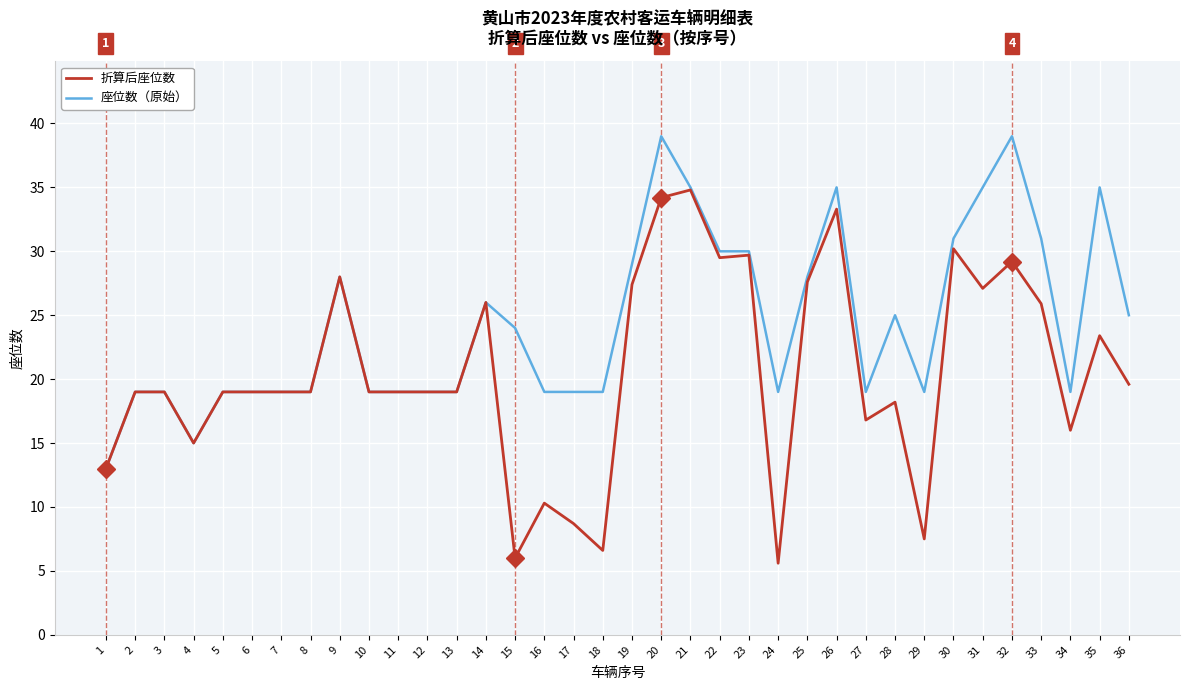

What is the sum of the 折算后座位数 values at 19 and 28?

45.6